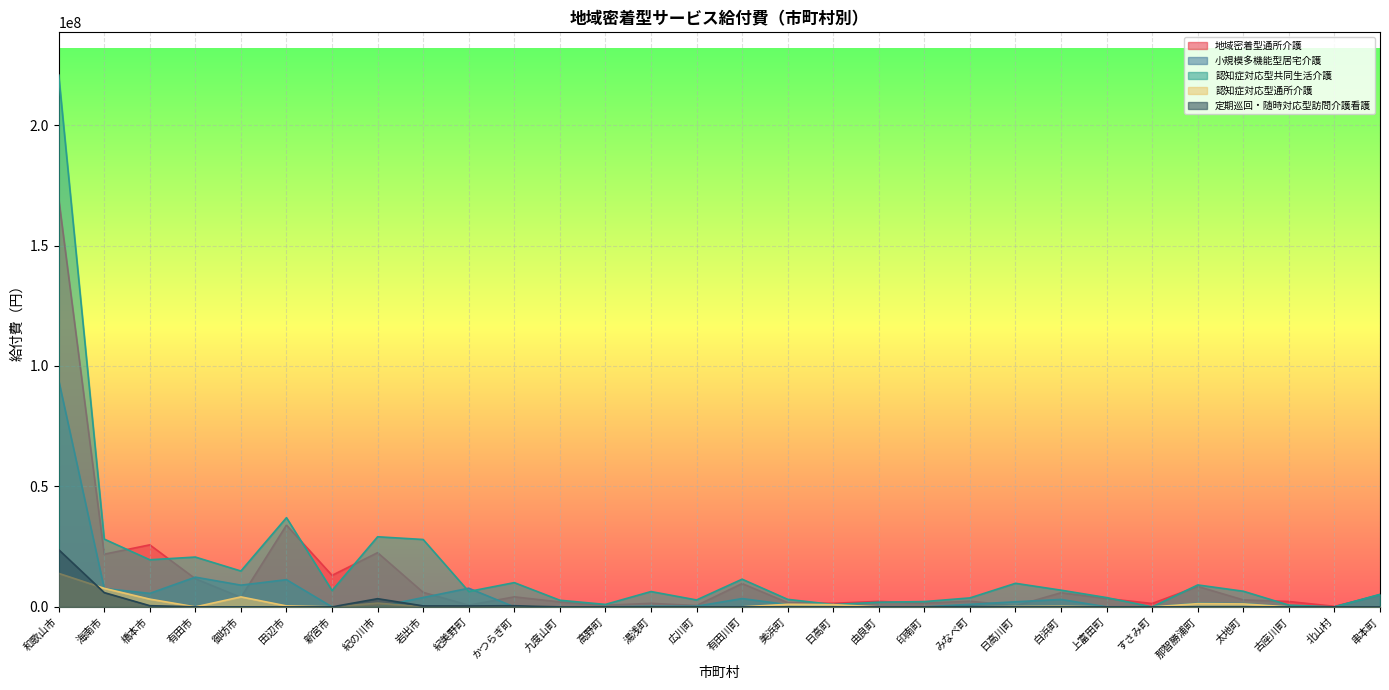

What position from the left is 海南市?

2